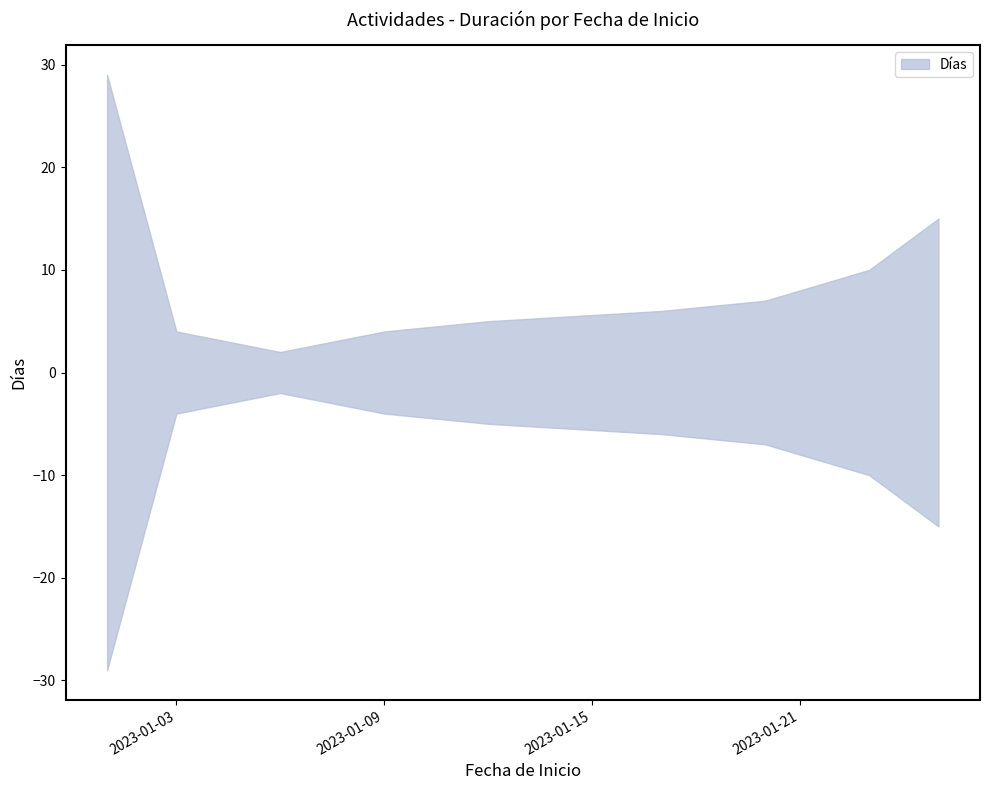

True or false: the data has more than 2 interior local peaks.

False